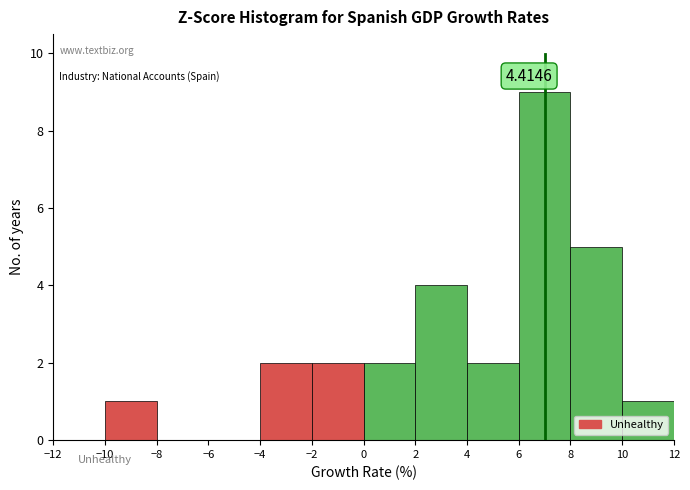

Over which range of the x-axis is the bar tallest?

6 to 8